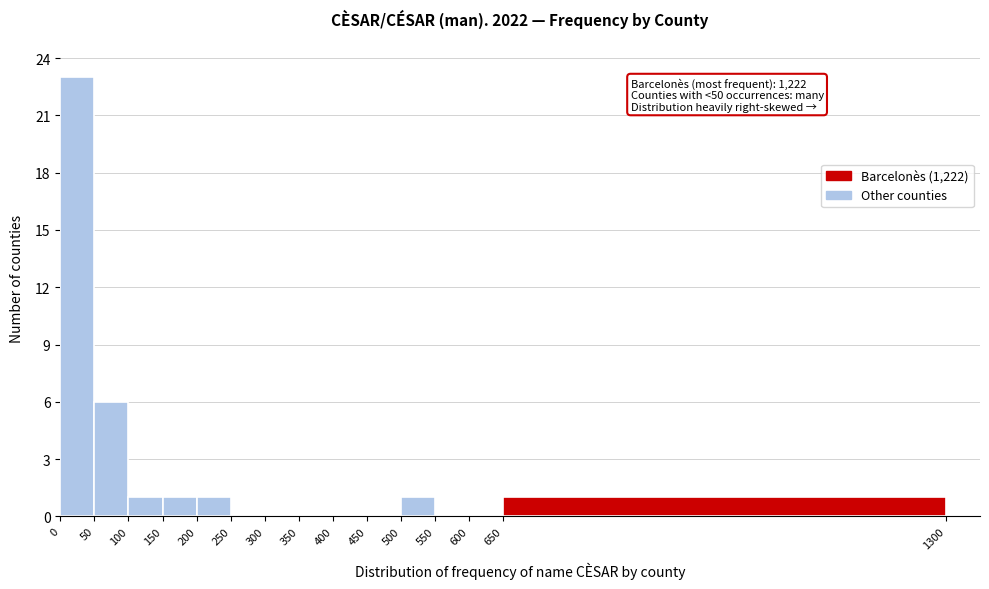

Which range on the x-axis has the tallest bar?

0 to 50